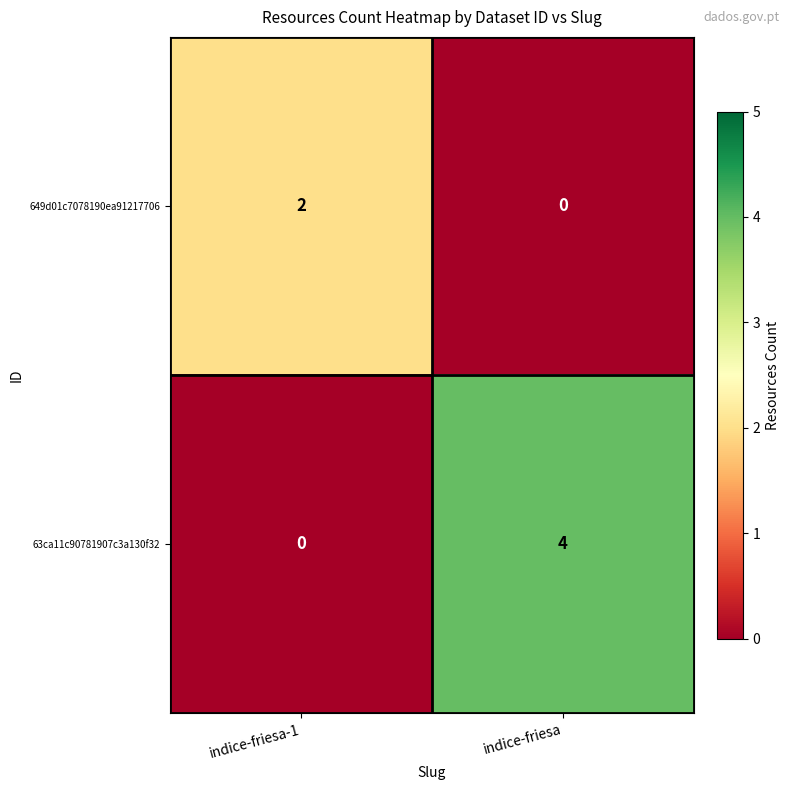

Which series has the largest total across all categories?

63ca11c90781907c3a130f32